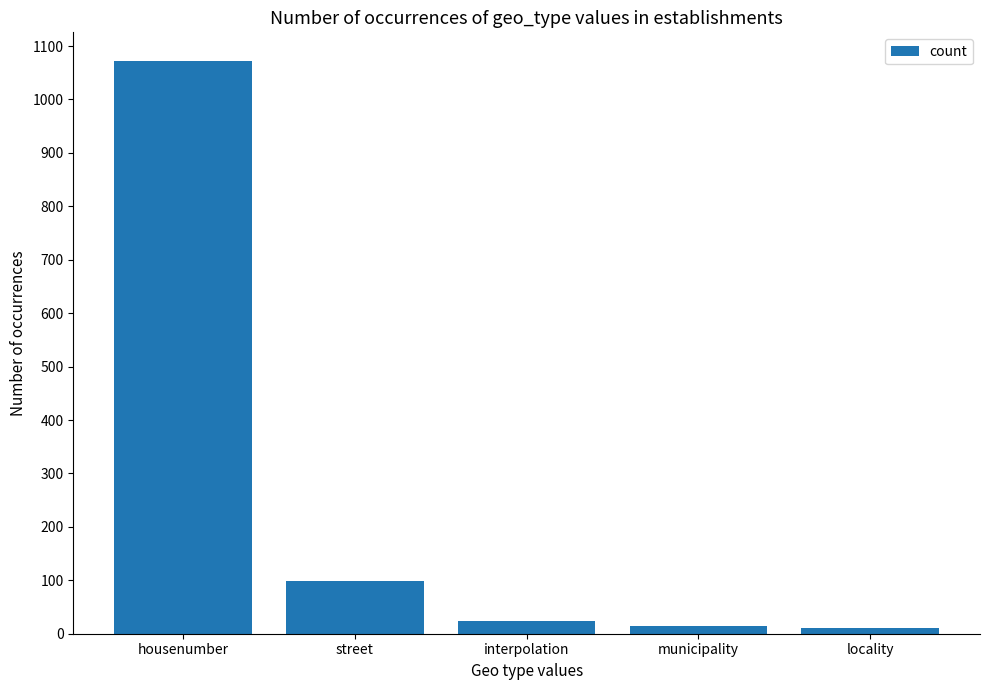

Is it true that the value at municipality is 14?

True